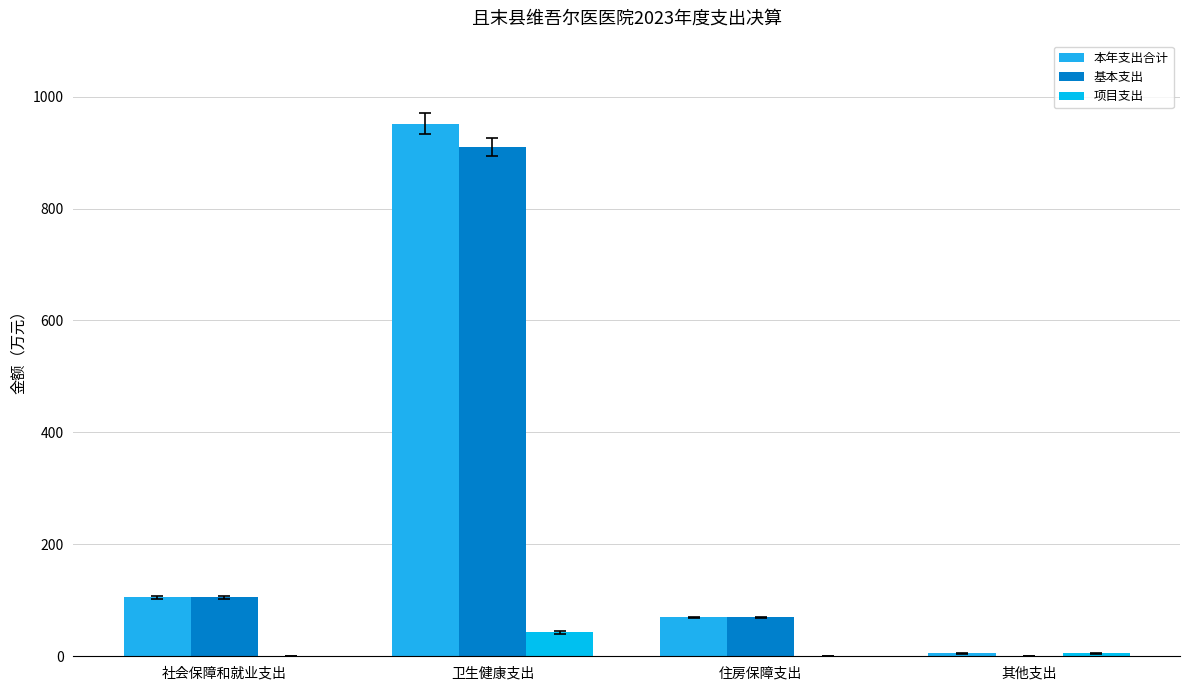

How many groups of bars are there?

4